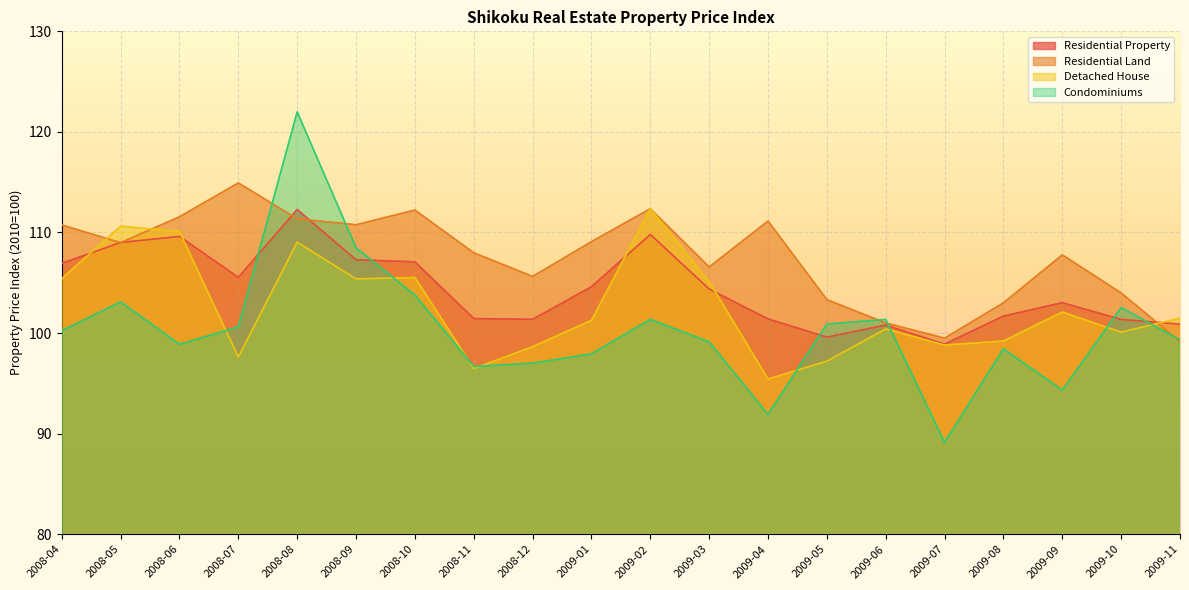

Reading left to right, what are all the values shown in this chart?

Residential Property: 106.9	109.0	109.6	105.5	112.3	107.3	107.1	101.4	101.4	104.6	109.8	104.4	101.4	99.6	100.8	98.9	101.7	103.0	101.4	100.9
Residential Land: 110.7	109.0	111.6	114.9	111.4	110.8	112.2	108.0	105.6	109.1	112.4	106.6	111.1	103.3	101.0	99.5	103.0	107.8	104.0	99.1
Detached House: 105.4	110.6	110.1	97.6	109.0	105.4	105.5	96.5	98.6	101.3	112.4	105.1	95.4	97.2	100.4	98.8	99.2	102.1	100.1	101.5
Condominiums: 100.2	103.1	98.9	100.6	122.0	108.5	103.8	96.7	97.0	97.9	101.4	99.1	91.9	100.9	101.3	89.1	98.4	94.3	102.5	99.3